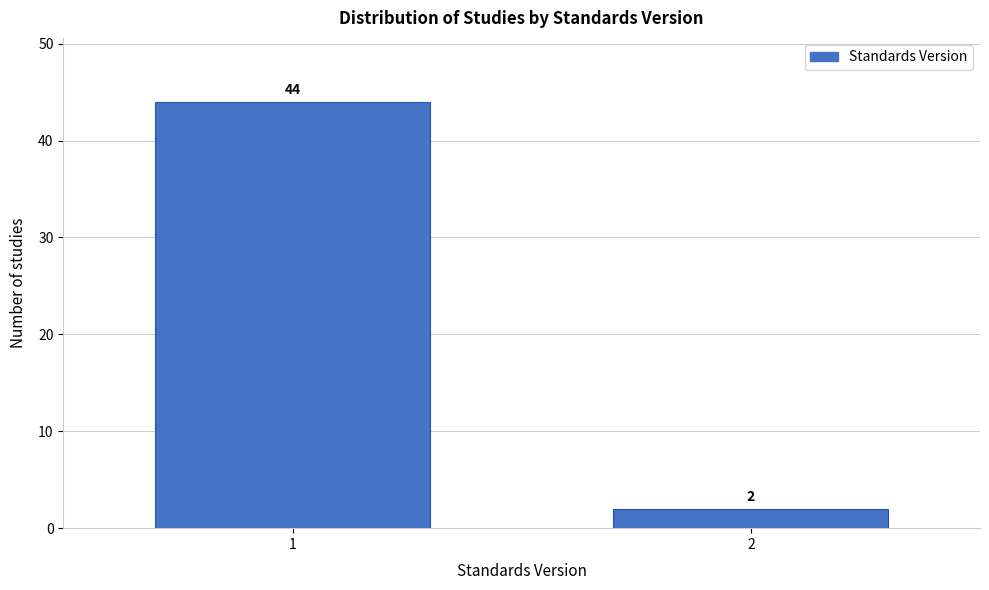

Reading left to right, what are all the values shown in this chart?

44	2